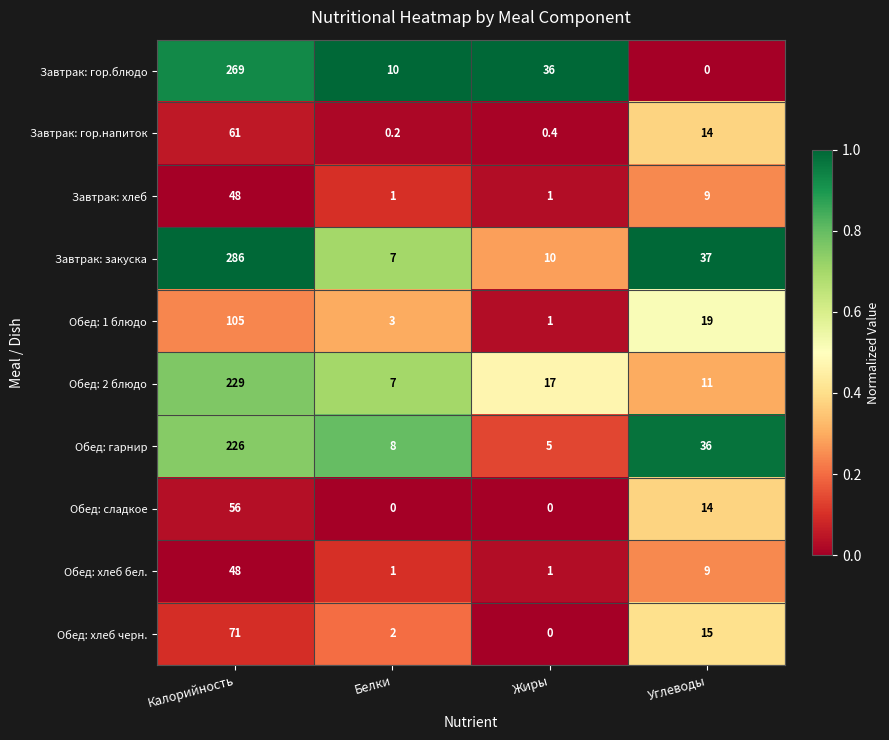

What is the sum of all Завтрак: гор.блюдо values?

315.0